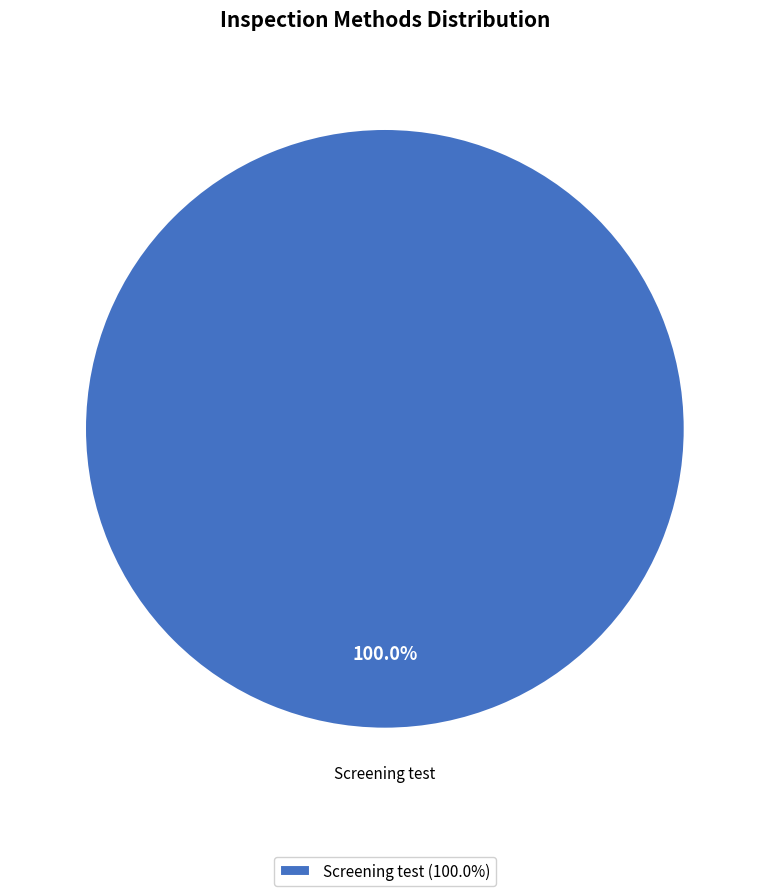

Count the number of slices in the pie.

1